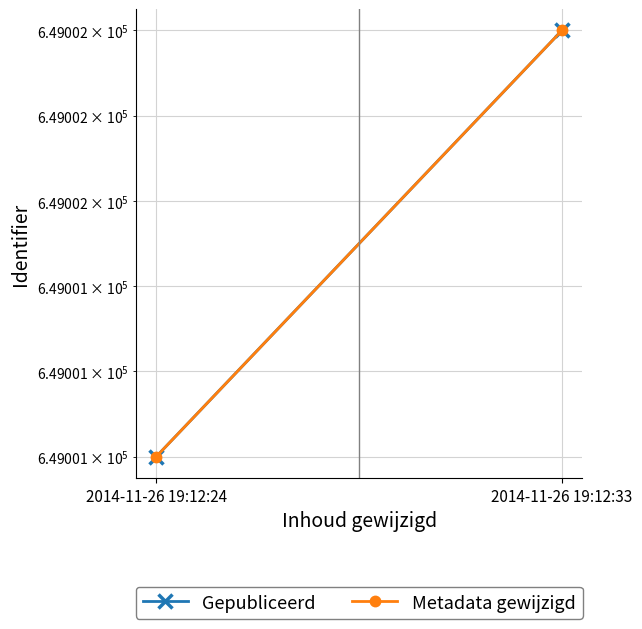

At which label does Gepubliceerd reach its peak?

2014-11-26 19:12:33